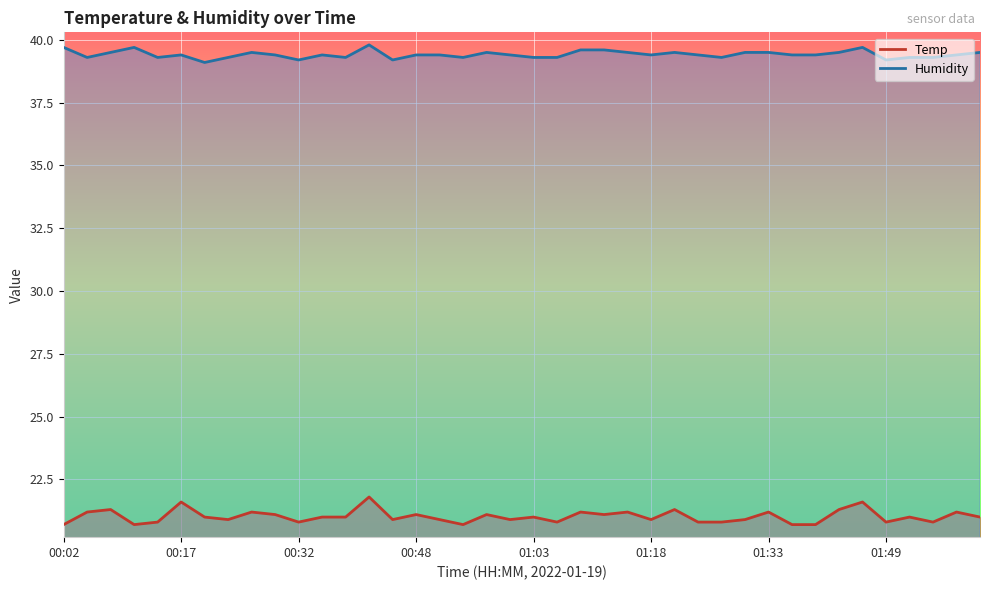

True or false: Humidity and Temp intersect in this chart.

False